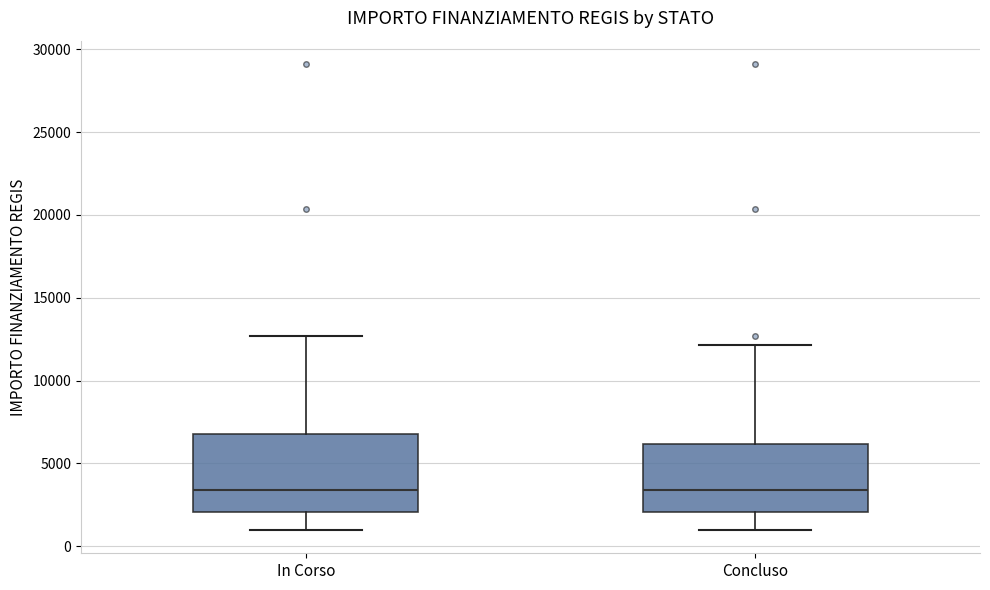

Which box is the tallest, from its lower edge to its upper edge?

In Corso